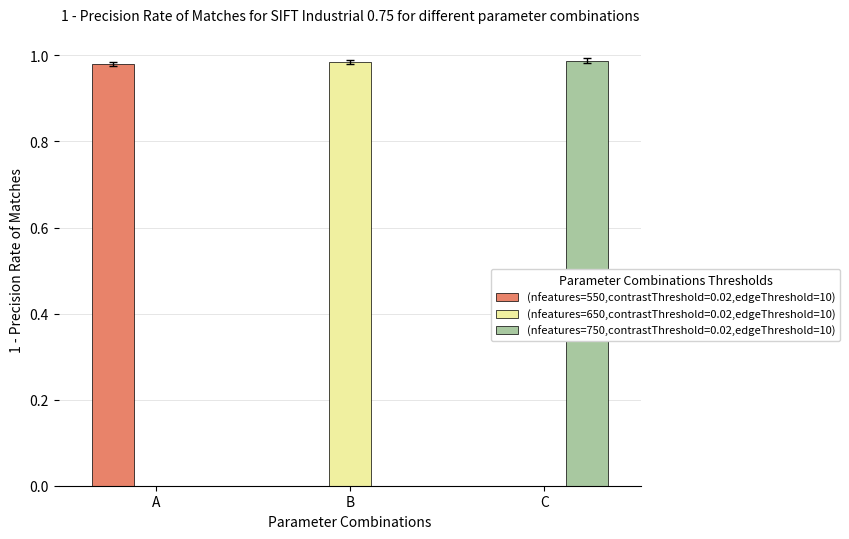

The value of (nfeatures=550,contrastThreshold=0.02,edgeThreshold=10) at C is 0.0. True or false?

True